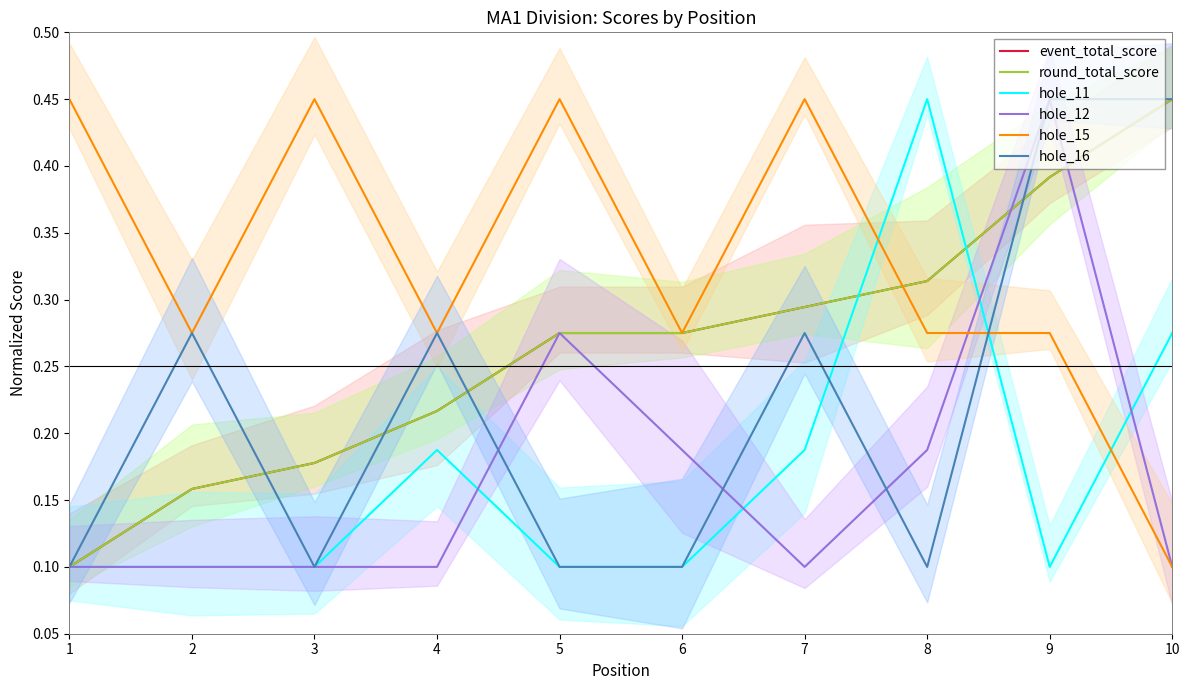

Reading left to right, transcribe all the data shown in this chart.

event_total_score: 0.1	0.2	0.2	0.2	0.3	0.3	0.3	0.3	0.4	0.4
round_total_score: 0.1	0.2	0.2	0.2	0.3	0.3	0.3	0.3	0.4	0.4
hole_11: 0.1	0.1	0.1	0.2	0.1	0.1	0.2	0.4	0.1	0.3
hole_12: 0.1	0.1	0.1	0.1	0.3	0.2	0.1	0.2	0.4	0.1
hole_15: 0.4	0.3	0.4	0.3	0.4	0.3	0.4	0.3	0.3	0.1
hole_16: 0.1	0.3	0.1	0.3	0.1	0.1	0.3	0.1	0.4	0.4